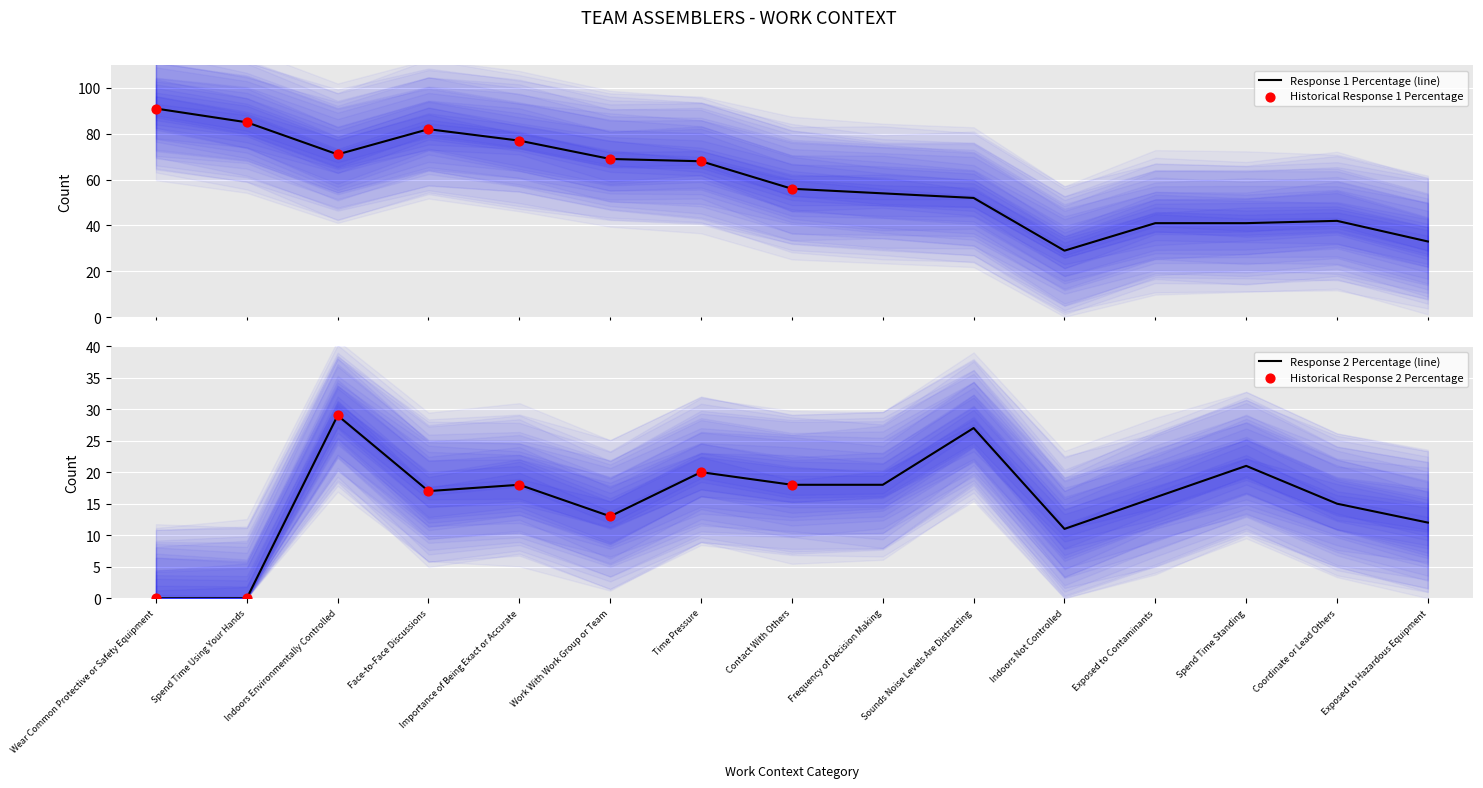

At which category is the sum across all series the highest?

Indoors Environmentally Controlled